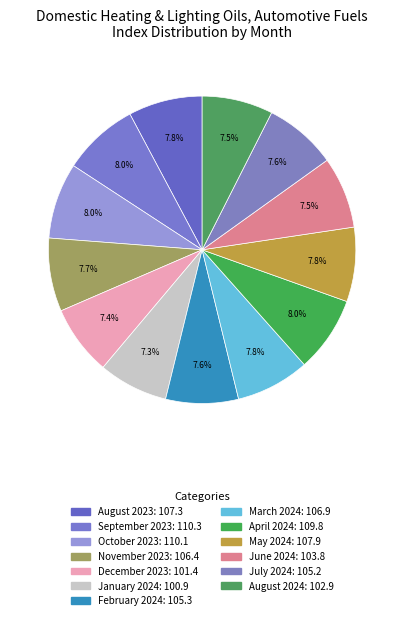

How many segments does this pie chart have?

13